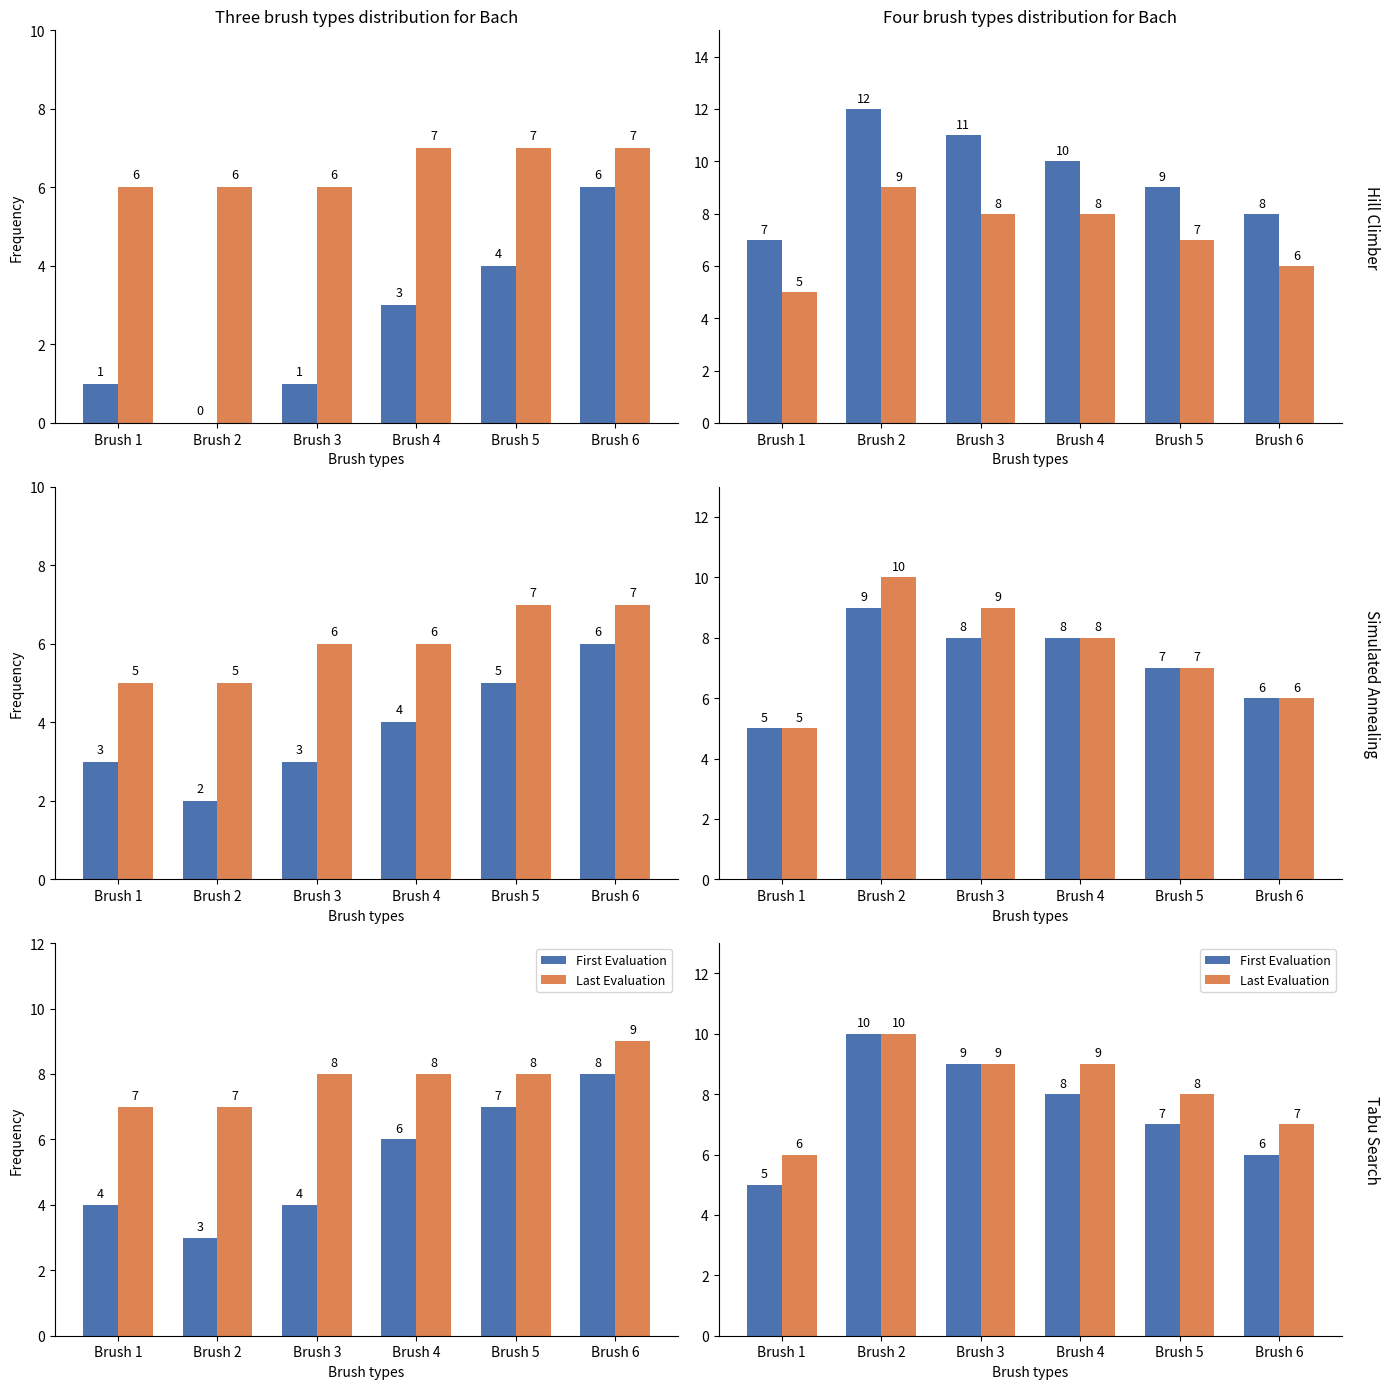

What is the value of the Last Evaluation bar at the 4th from the left?

9